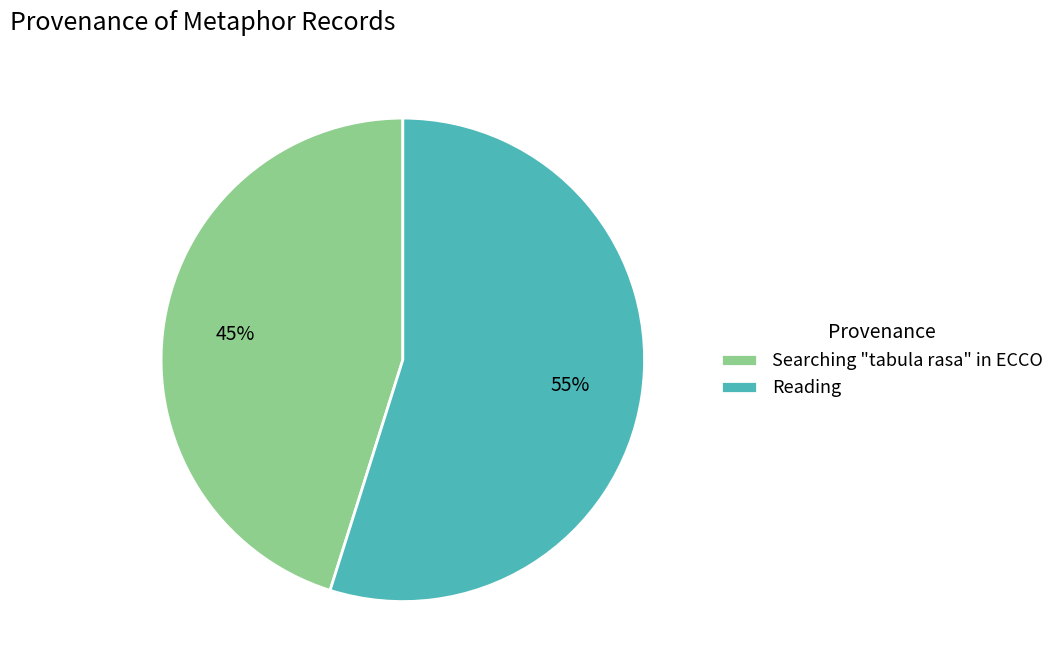

Is it true that Searching "tabula rasa" in ECCO is 45% of the pie?

True